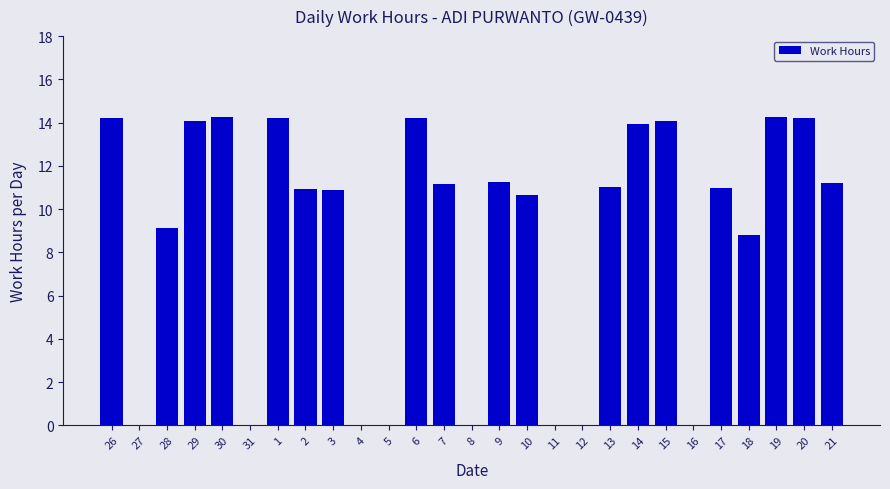

What is the maximum value shown in the chart?

14.3